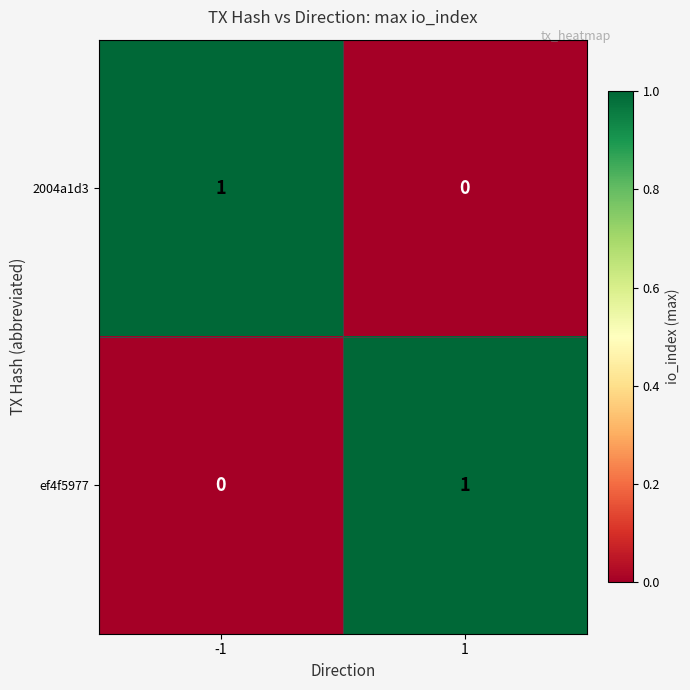

Count the number of categories in the chart.

2